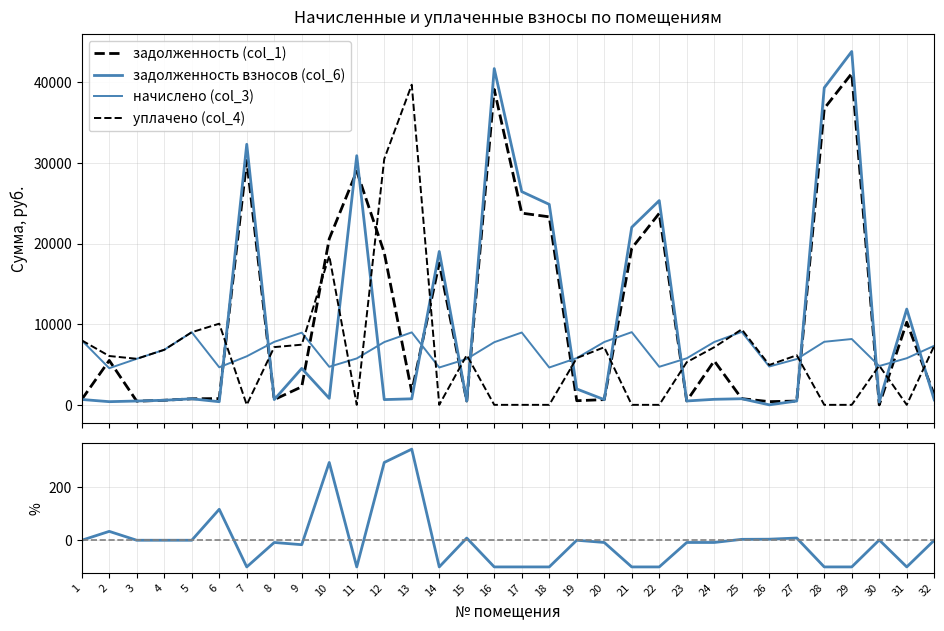

At 12, list the series in order from smallest to largest.

уплачено/начислено − 1 (%), задолженность взносов (col_6), начислено (col_3), задолженность (col_1), уплачено (col_4)